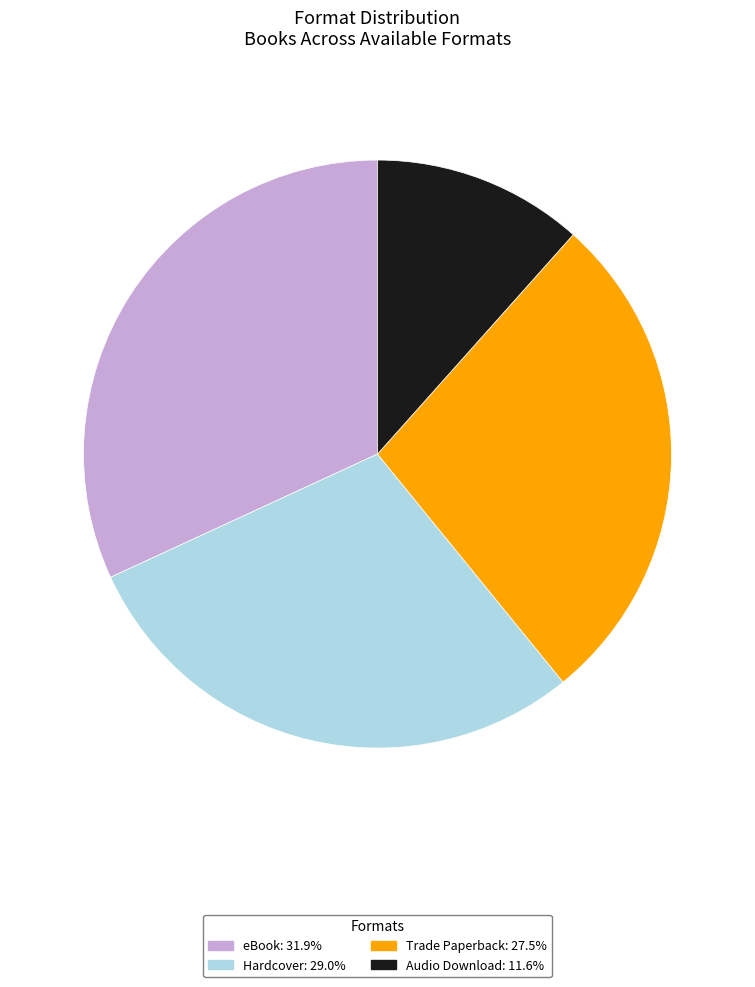

Is it true that Hardcover is 29% of the pie?

True